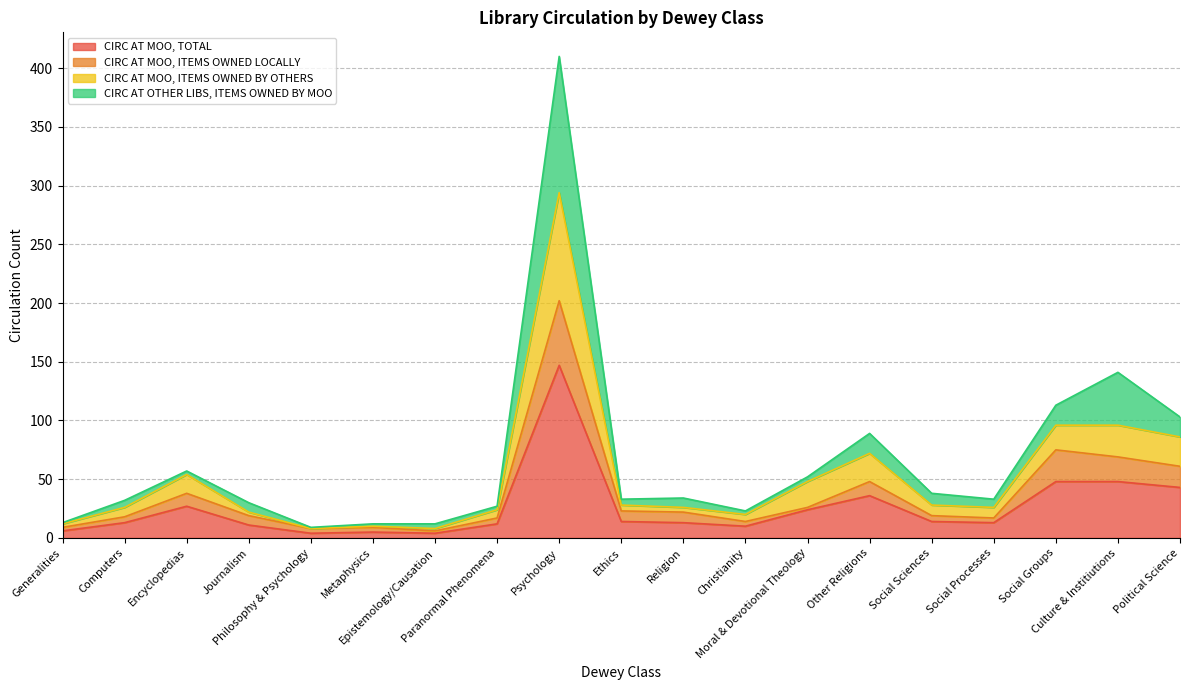

How many values in the CIRC AT OTHER LIBS, ITEMS OWNED BY MOO series are below 33?

8